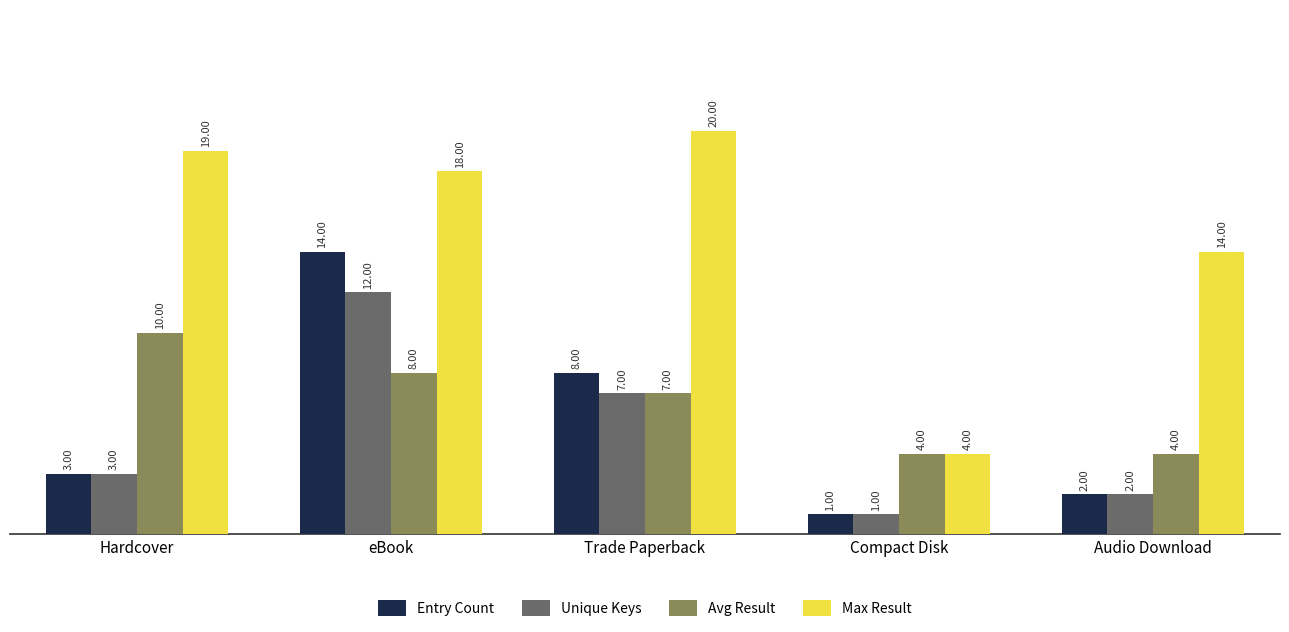

What is the spread (max minus min) of values at eBook?

10